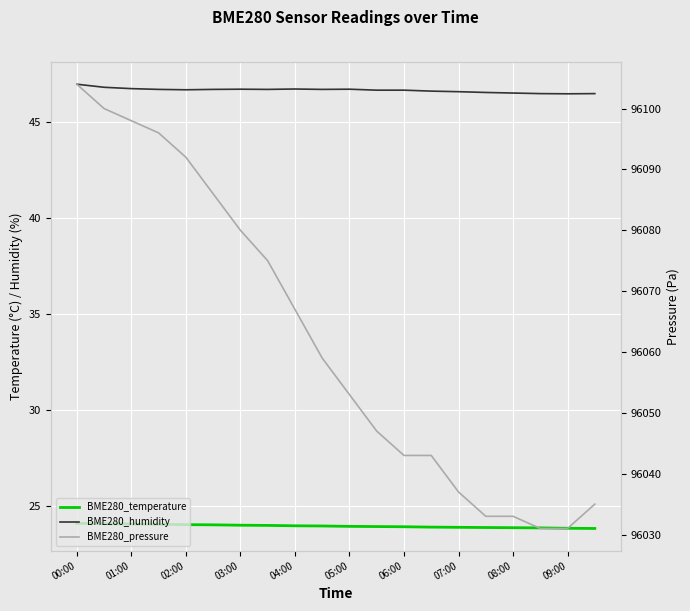

What are all the series names shown in the legend?

BME280_temperature, BME280_humidity, BME280_pressure